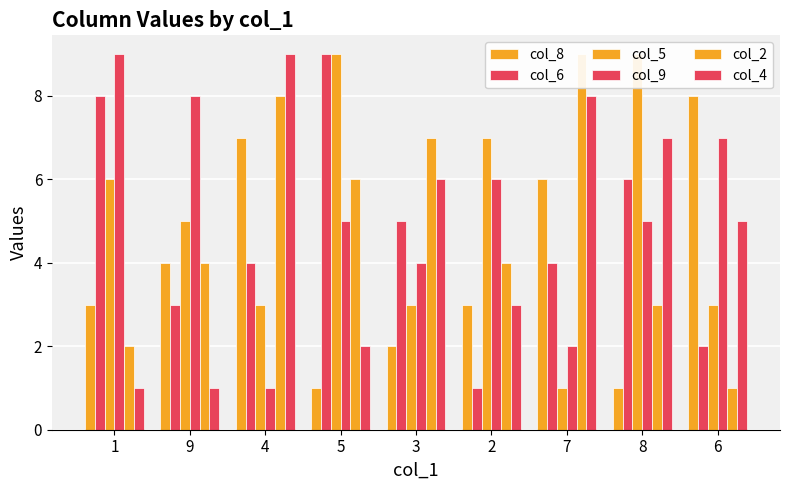

What is the maximum value for col_9?

9